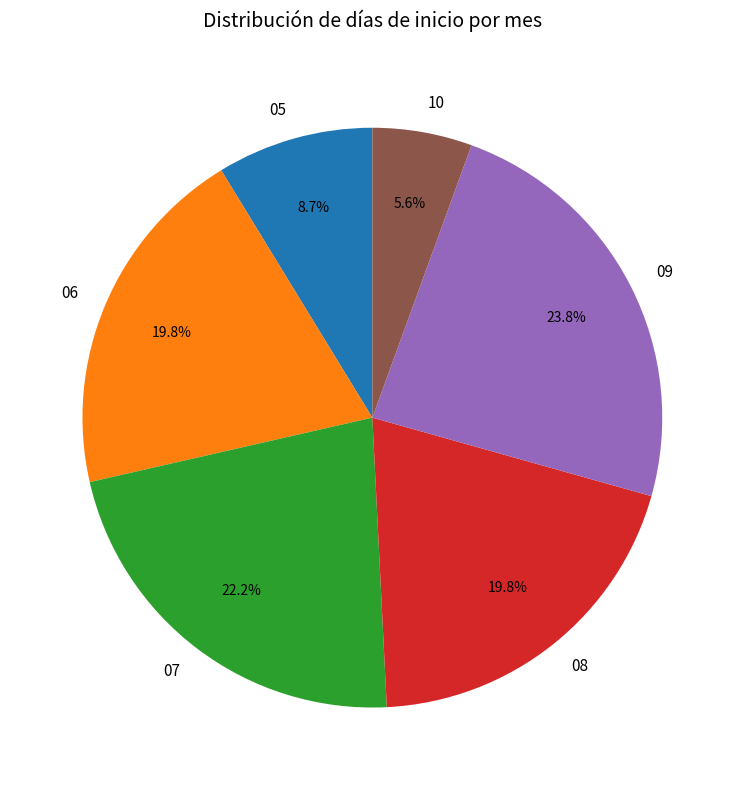

Is the sum of 08 and 05 greater than half?

No